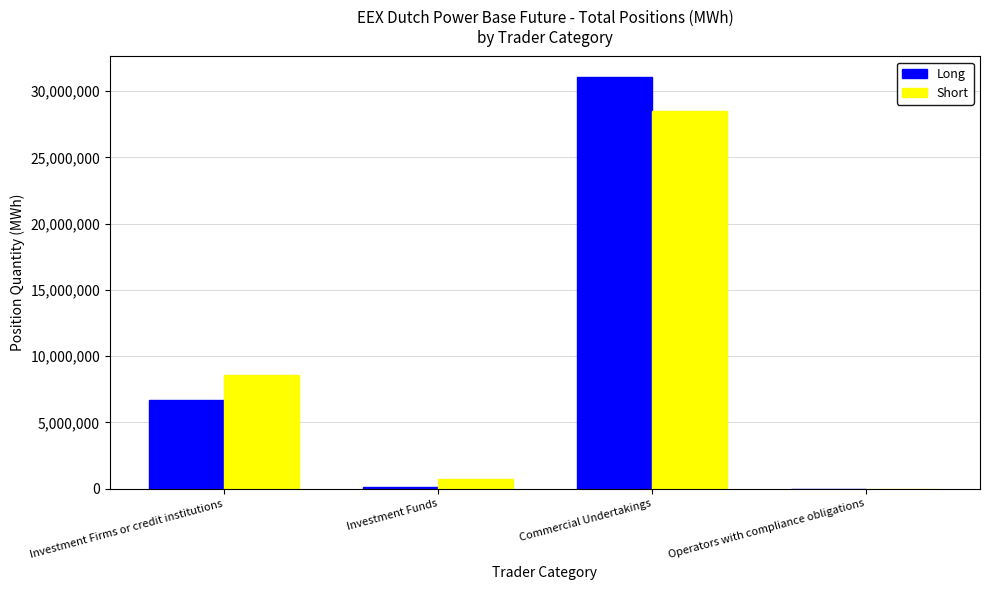

What is the maximum value shown in the chart?

31059018